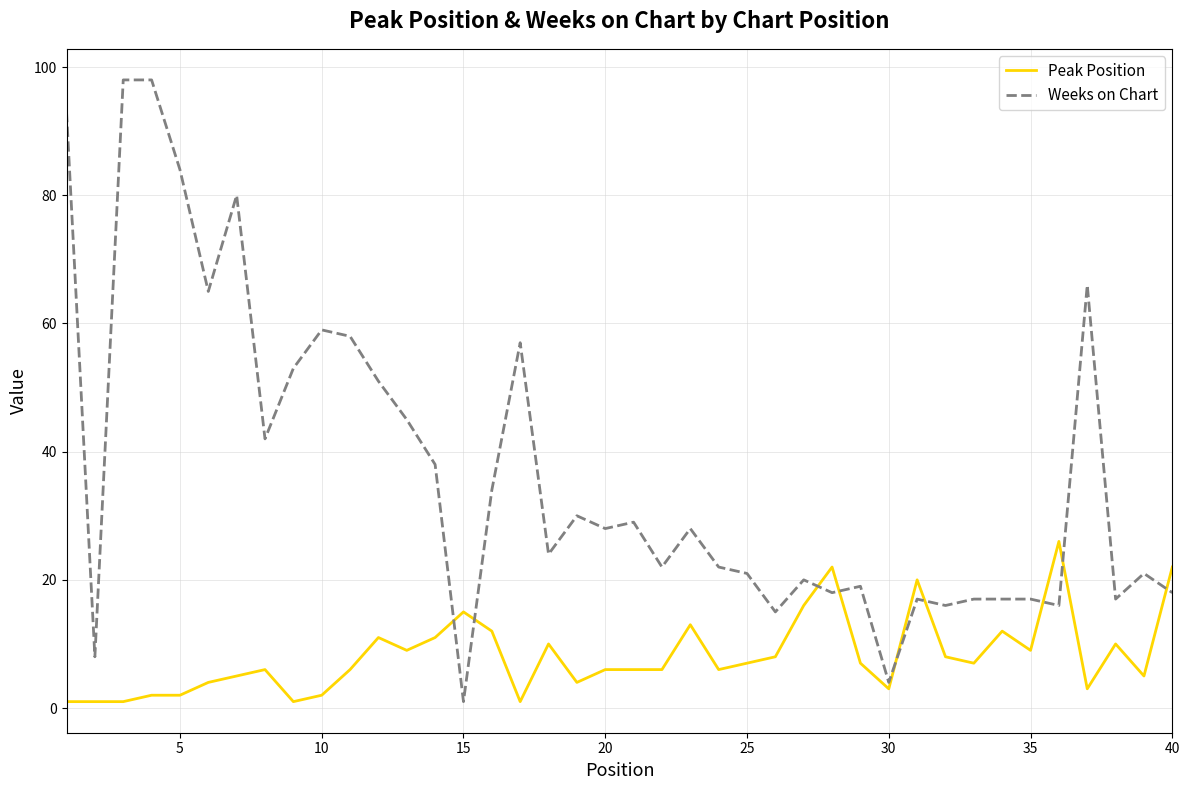

Which series has the largest total across all categories?

Weeks on Chart